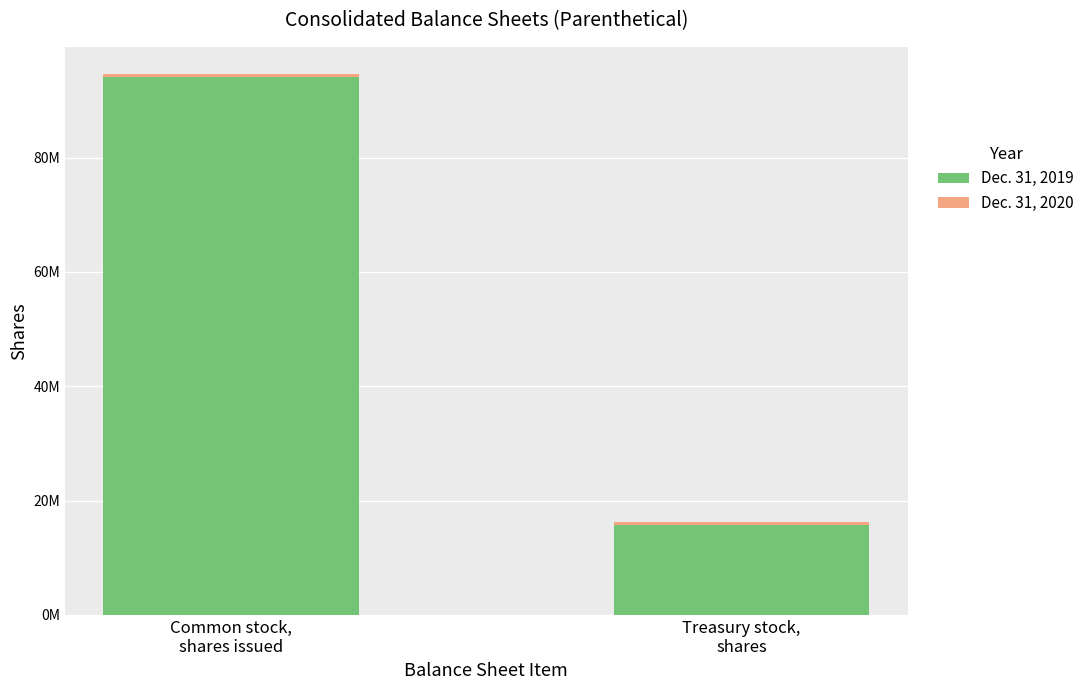

What is the difference between the Dec. 31, 2020 values at Common stock,
shares issued and Treasury stock,
shares?

138260